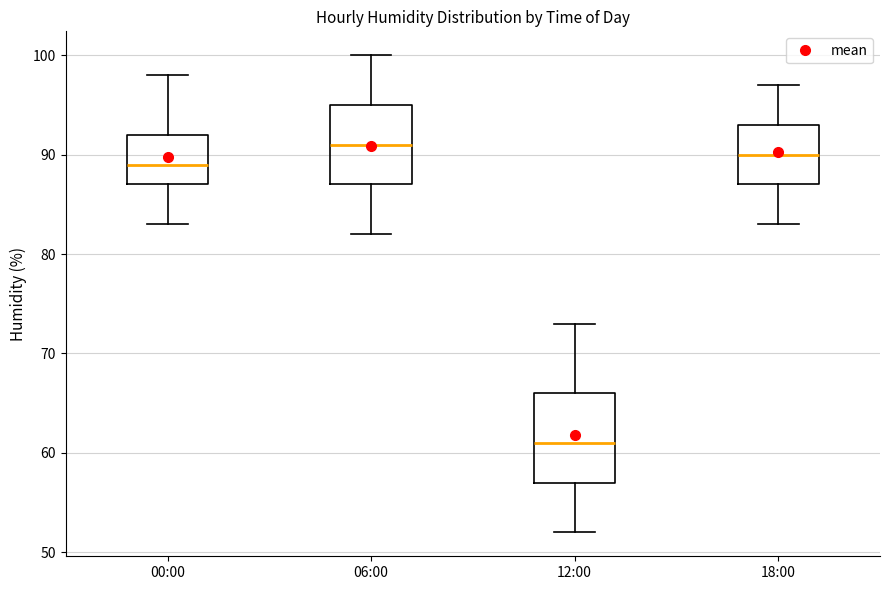

Reading left to right, read every box against the y-axis: the position of its median line, the range the box covers, and the ends of its whiskers. The values are not printed on the chart, so give them approximately, as read against the axis.

00:00: median 89, box 87 to 92, whiskers 83 to 98
06:00: median 91, box 87 to 95, whiskers 82 to 100
12:00: median 61, box 57 to 66, whiskers 52 to 73
18:00: median 90, box 87 to 93, whiskers 83 to 97